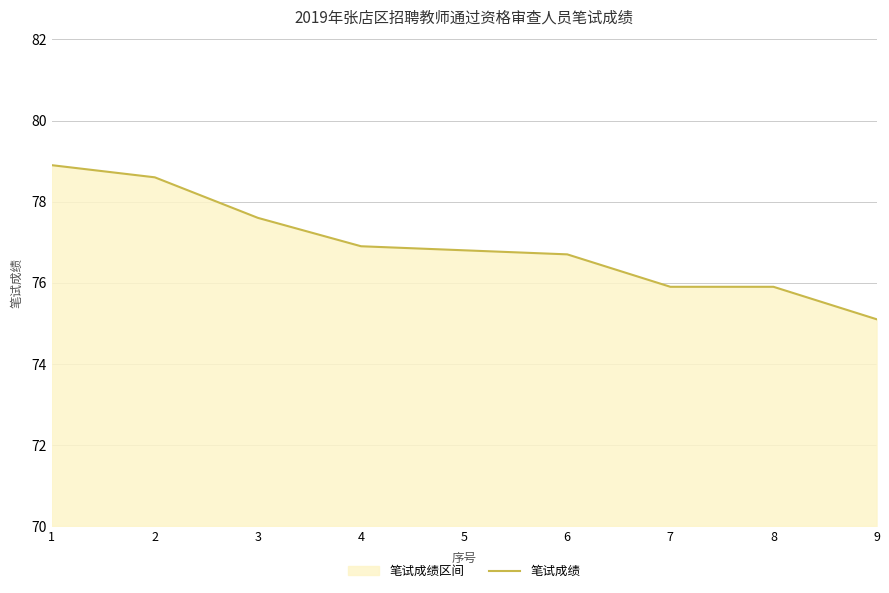

Reading left to right, transcribe all the data shown in this chart.

78.9	78.6	77.6	76.9	76.8	76.7	75.9	75.9	75.1